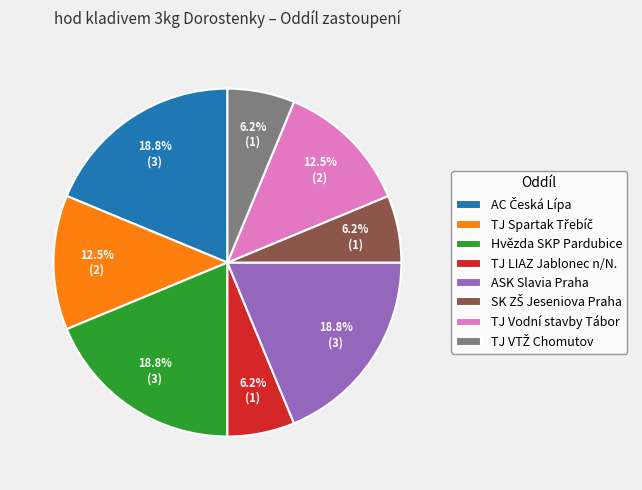

Combined, do Hvězda SKP Pardubice and ASK Slavia Praha account for over 50%?

No